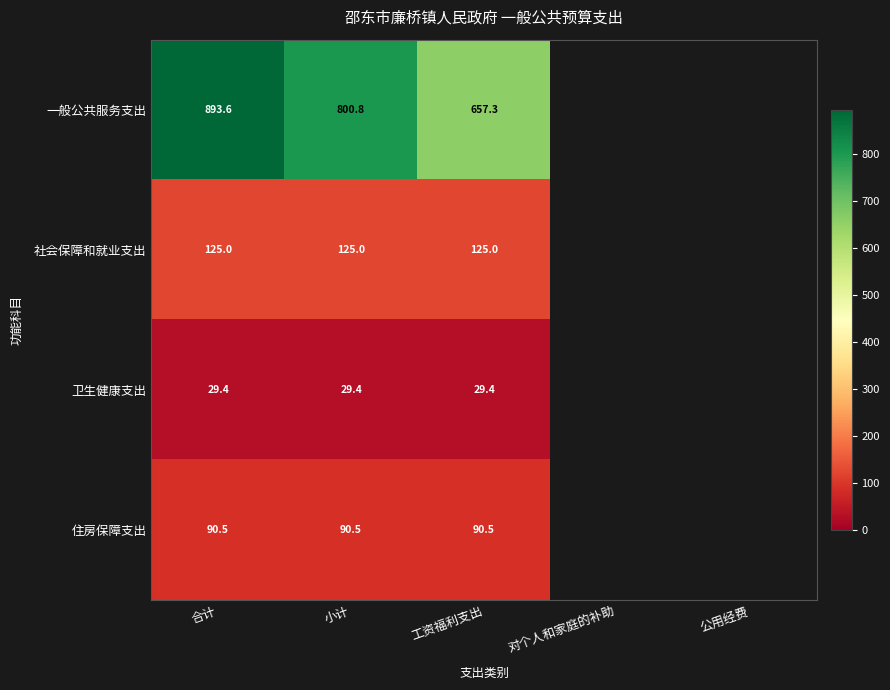

What is the spread (max minus min) of values at 工资福利支出?

627.9